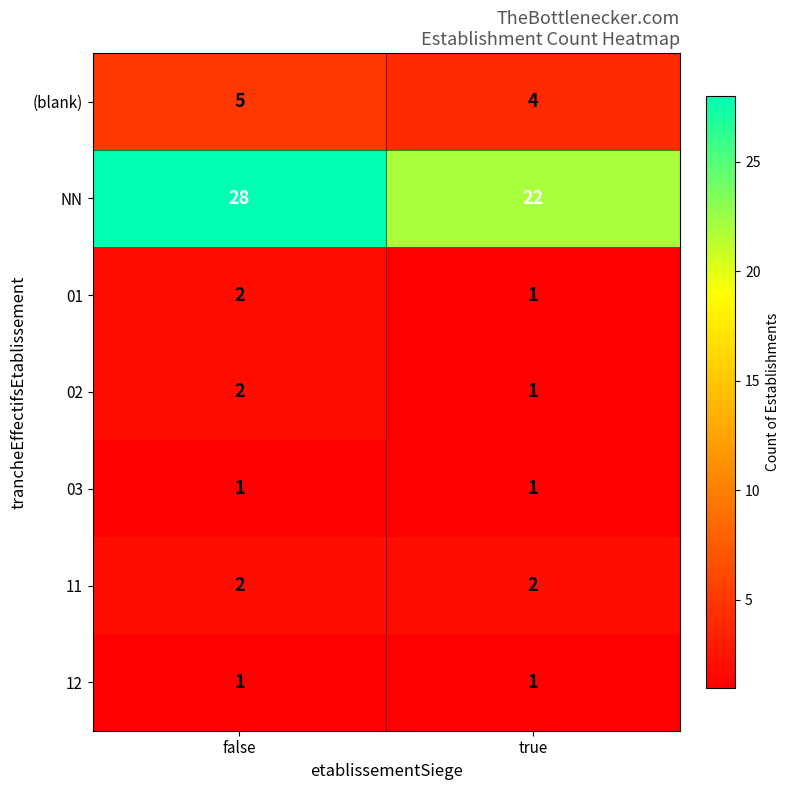

Which series has the largest total across all categories?

NN